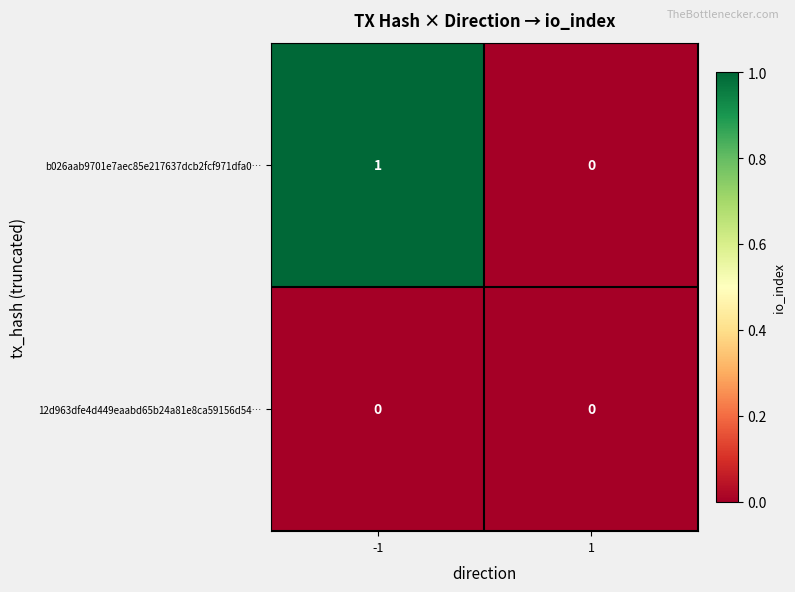

Between -1 and 1, which series saw the biggest shift?

b026aab9701e7aec85e217637dcb2fcf971dfa0…